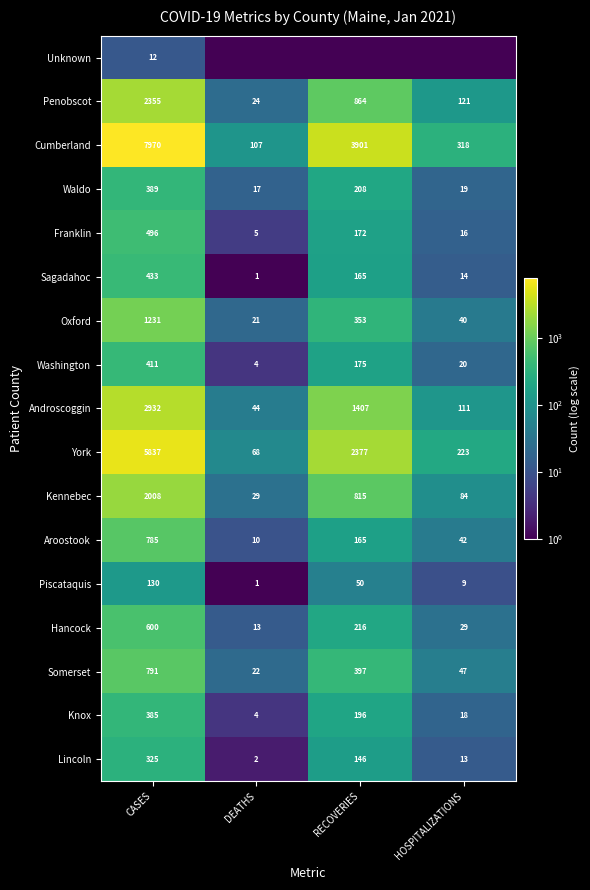

At which category does the chart reach its peak across all series?

CASES